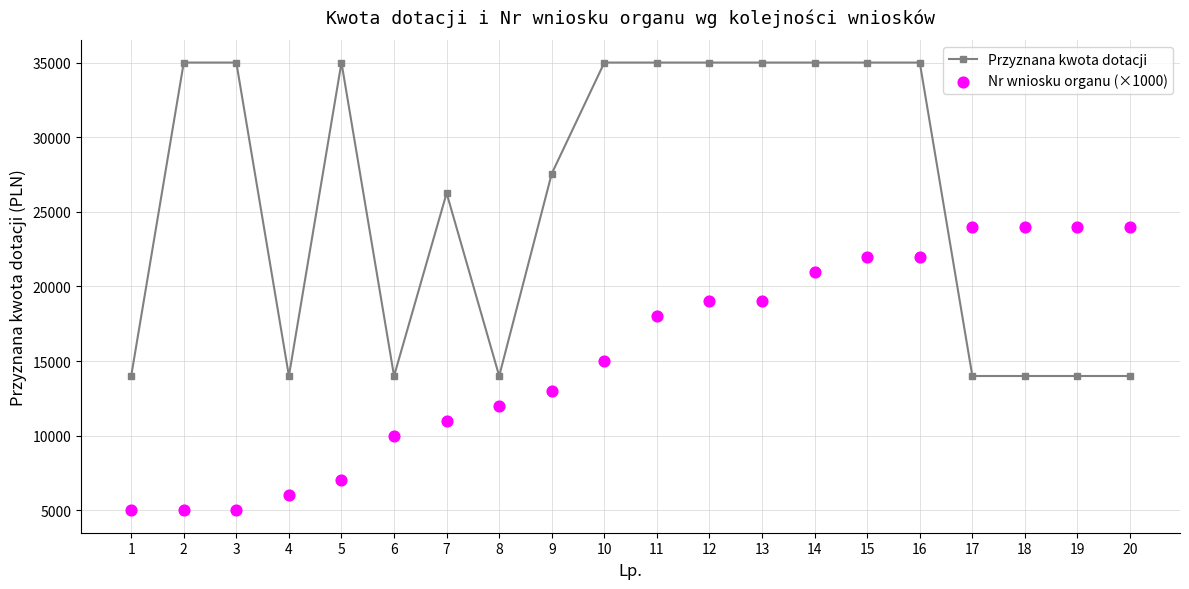

Which series has the largest total across all categories?

Przyznana kwota dotacji